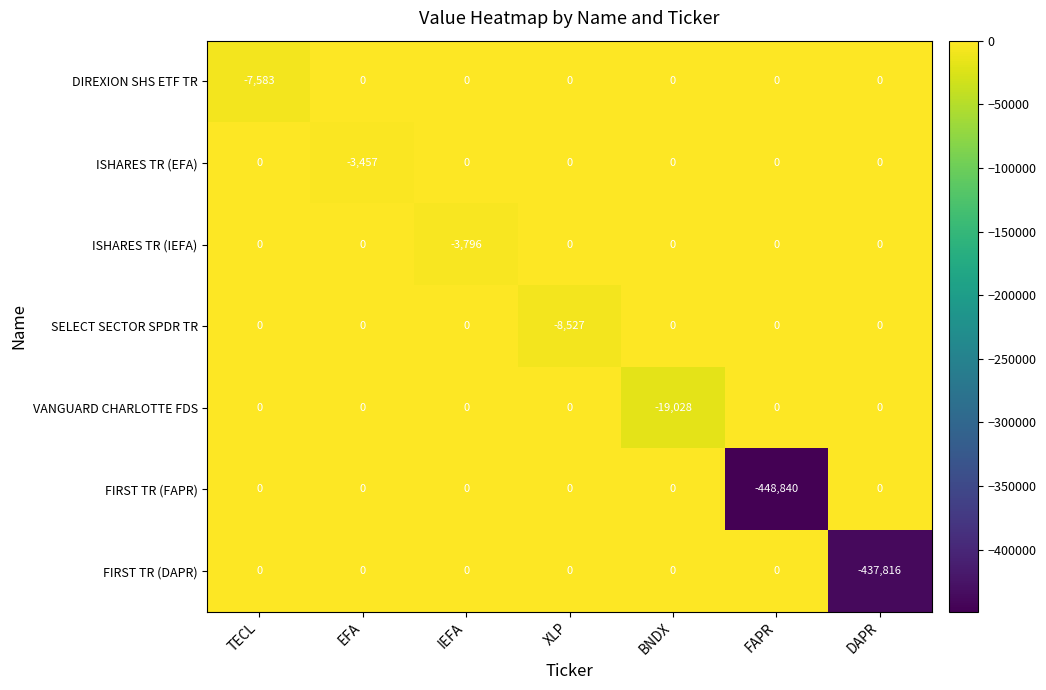

The value of FIRST TR (FAPR) at IEFA is 0. True or false?

True